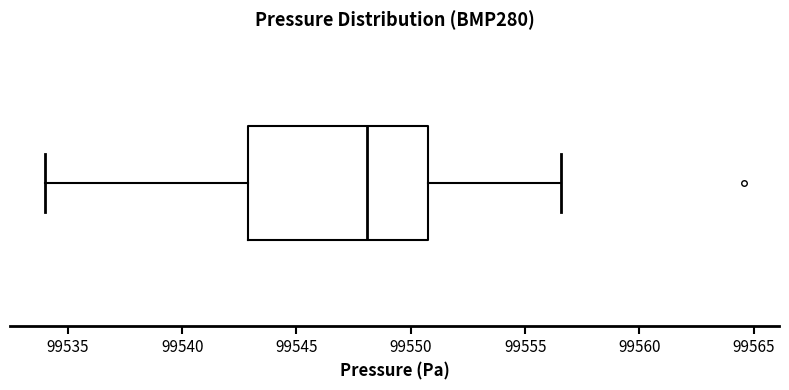

Read this box plot against the x-axis: the position of the median line, the range covered by the box, and the ends of both whiskers. The values are not printed on the chart, so give them approximately, as read against the axis.

median 99548.0, box 99543.0 to 99551.0, whiskers 99534.0 to 99556.5